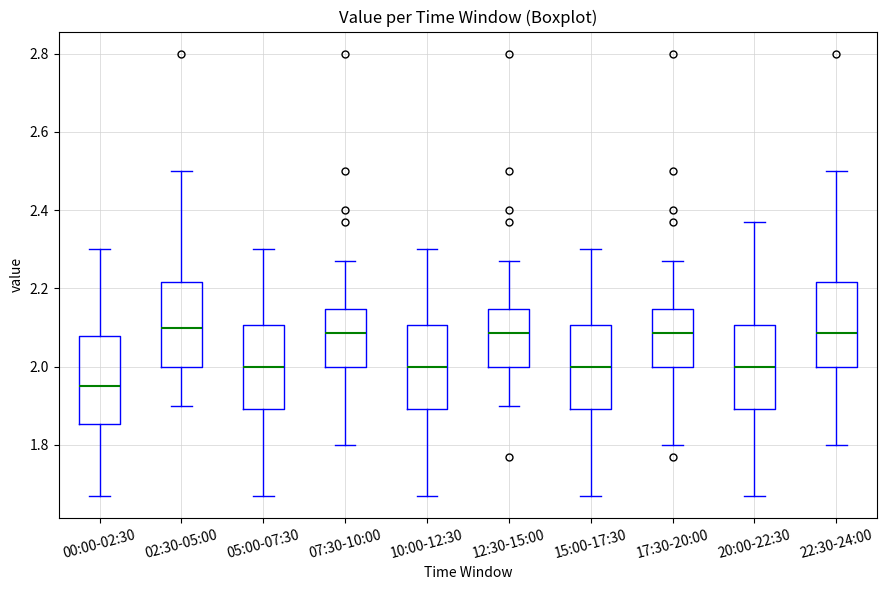

Reading left to right, transcribe this box plot: for each box, give where its median line is, the range the box spans, and where its two whiskers end, as read against the y-axis. The values are not printed on the chart, so give them approximately, as read against the axis.

00:00-02:30: median 1.96, box 1.86 to 2.08, whiskers 1.68 to 2.30
02:30-05:00: median 2.10, box 2.00 to 2.22, whiskers 1.90 to 2.50
05:00-07:30: median 2.00, box 1.90 to 2.10, whiskers 1.68 to 2.30
07:30-10:00: median 2.08, box 2.00 to 2.14, whiskers 1.80 to 2.28
10:00-12:30: median 2.00, box 1.90 to 2.10, whiskers 1.68 to 2.30
12:30-15:00: median 2.08, box 2.00 to 2.14, whiskers 1.90 to 2.28
15:00-17:30: median 2.00, box 1.90 to 2.10, whiskers 1.68 to 2.30
17:30-20:00: median 2.08, box 2.00 to 2.14, whiskers 1.80 to 2.28
20:00-22:30: median 2.00, box 1.90 to 2.10, whiskers 1.68 to 2.38
22:30-24:00: median 2.08, box 2.00 to 2.22, whiskers 1.80 to 2.50